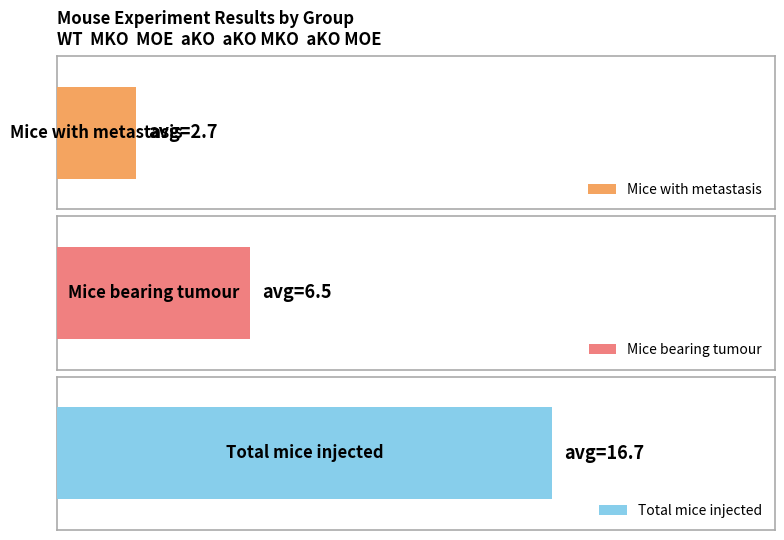

Which series has the widest spread of values?

Total mice injected